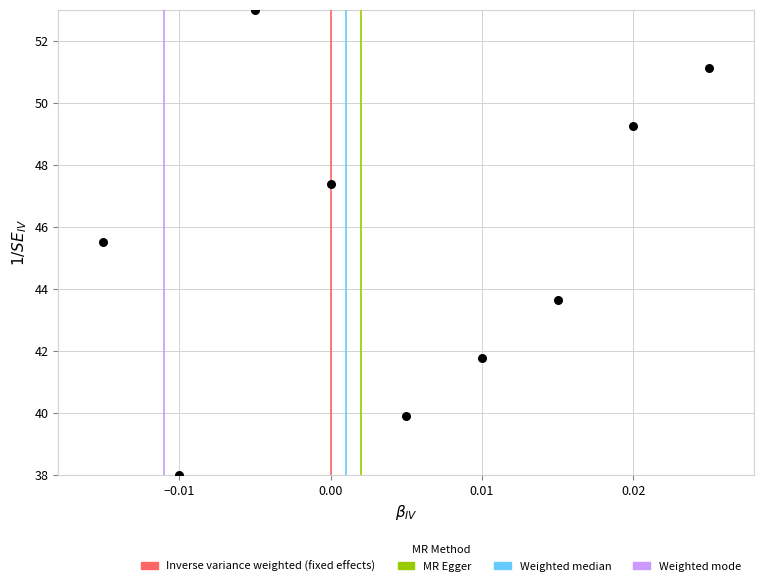

What Y value in the scatter plot is closest to 45?

45.5